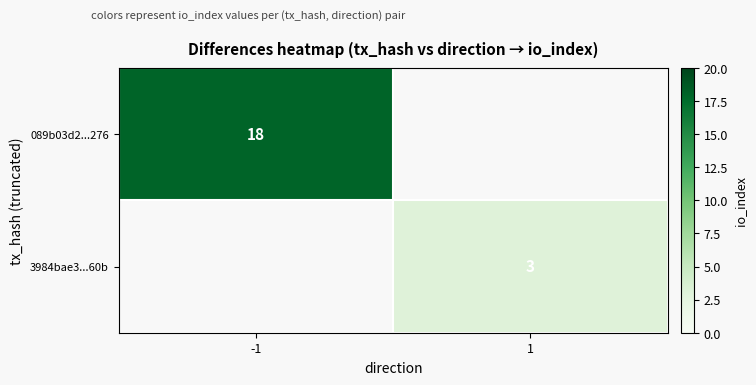

Is it true that 089b03d2...276 equals 18 at -1?

True